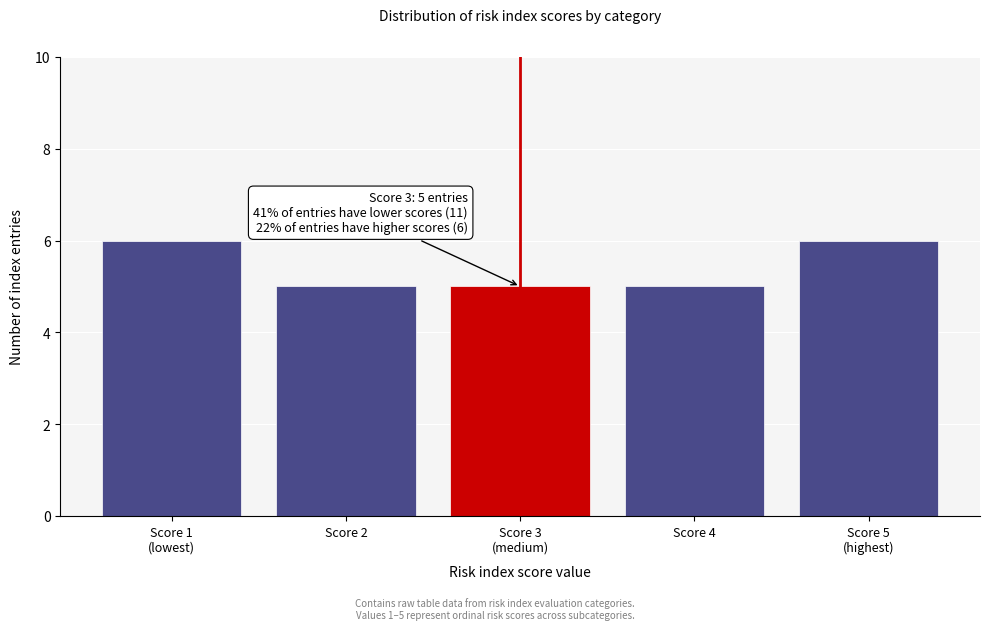

Reading right to left, list all the values displayed in this chart.

6	5	5	5	6